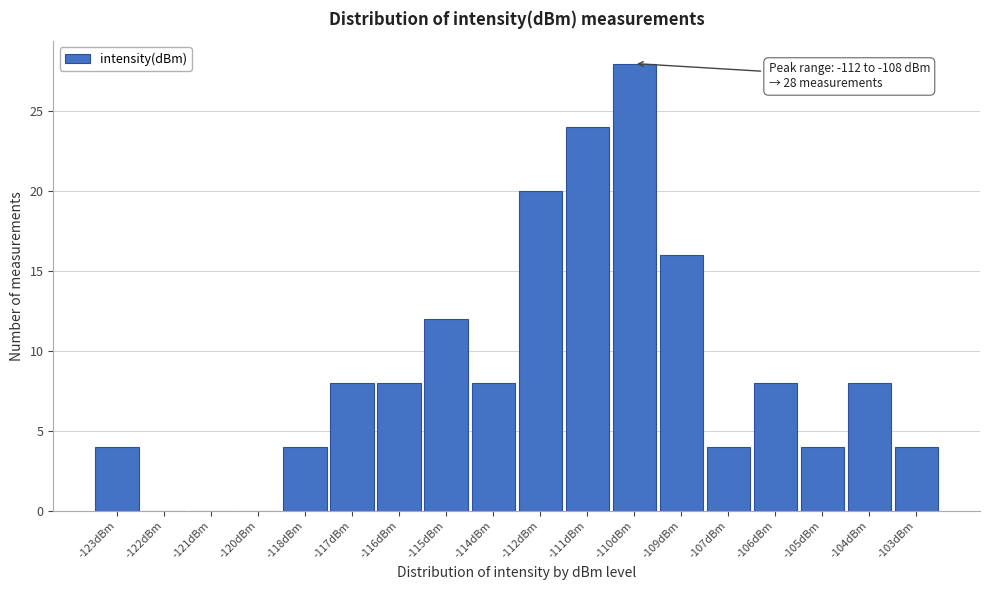

Reading right to left, transcribe all the data shown in this chart.

-103dBm=4	-104dBm=8	-105dBm=4	-106dBm=8	-107dBm=4	-109dBm=16	-110dBm=28	-111dBm=24	-112dBm=20	-114dBm=8	-115dBm=12	-116dBm=8	-117dBm=8	-118dBm=4	-120dBm=0	-121dBm=0	-122dBm=0	-123dBm=4